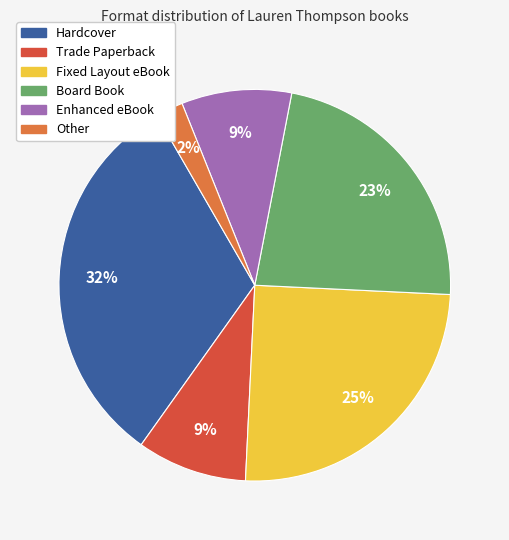

What percentage is the Board Book slice, to the nearest percent?

23%